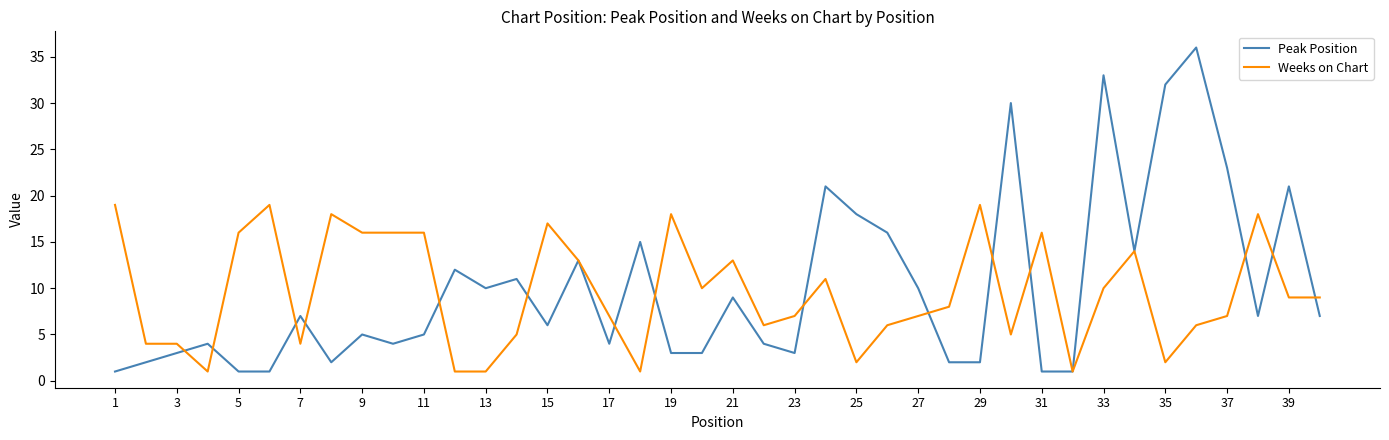

List the series in order of their peak value, highest first.

Peak Position, Weeks on Chart